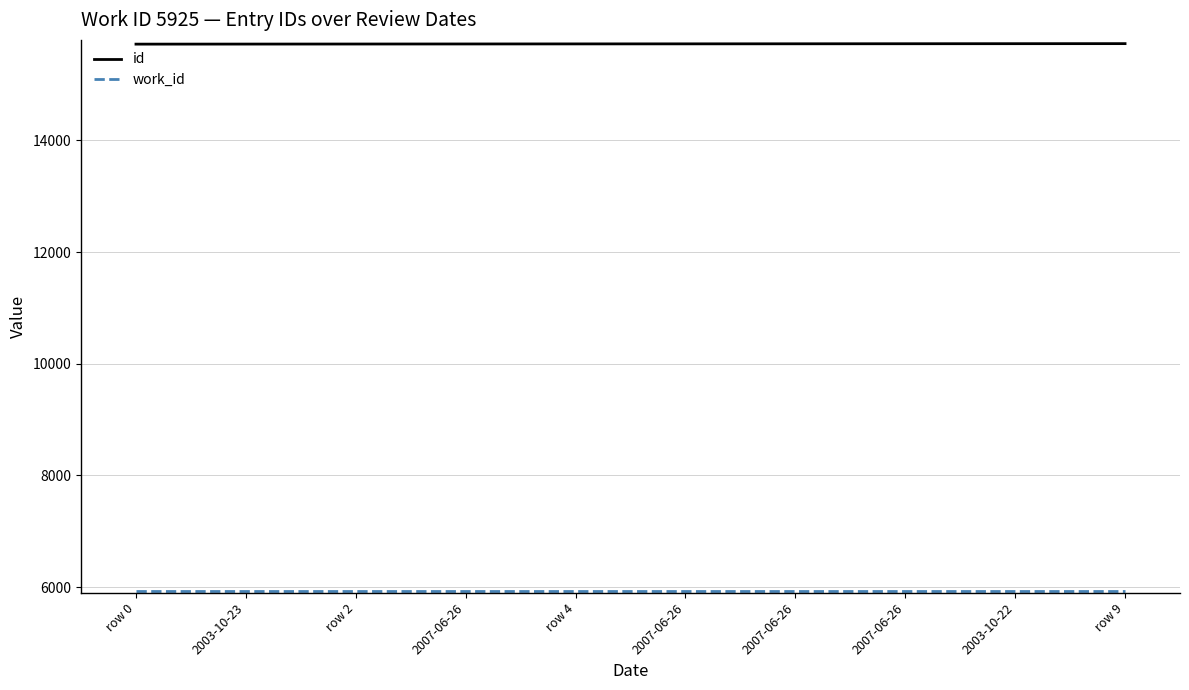

List the series in order of their overall mean, lowest first.

work_id, id